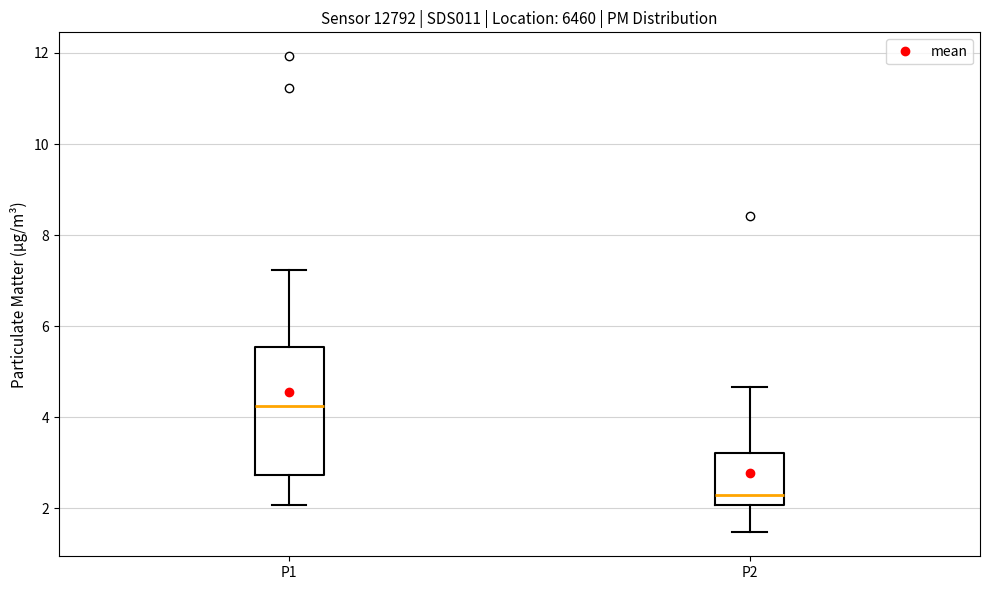

Reading left to right, read every box against the y-axis: the position of its median line, the range the box covers, and the ends of its whiskers. The values are not printed on the chart, so give them approximately, as read against the axis.

P1: median 4.2, box 2.8 to 5.6, whiskers 2.0 to 7.2
P2: median 2.4, box 2.0 to 3.2, whiskers 1.4 to 4.6